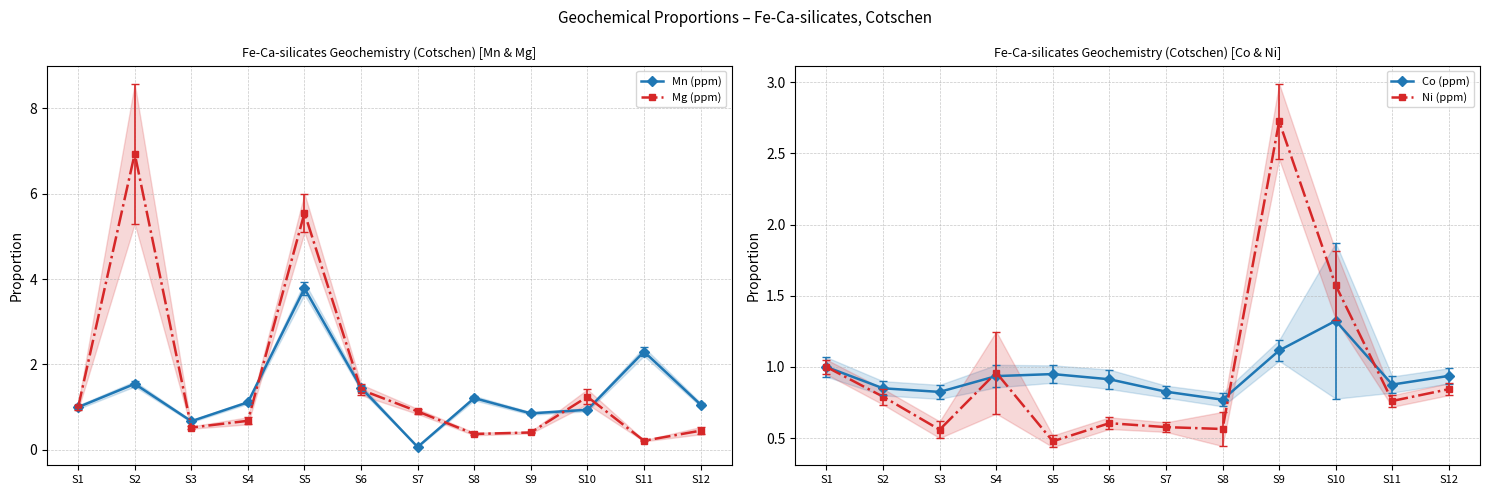

Count the number of categories in the chart.

12